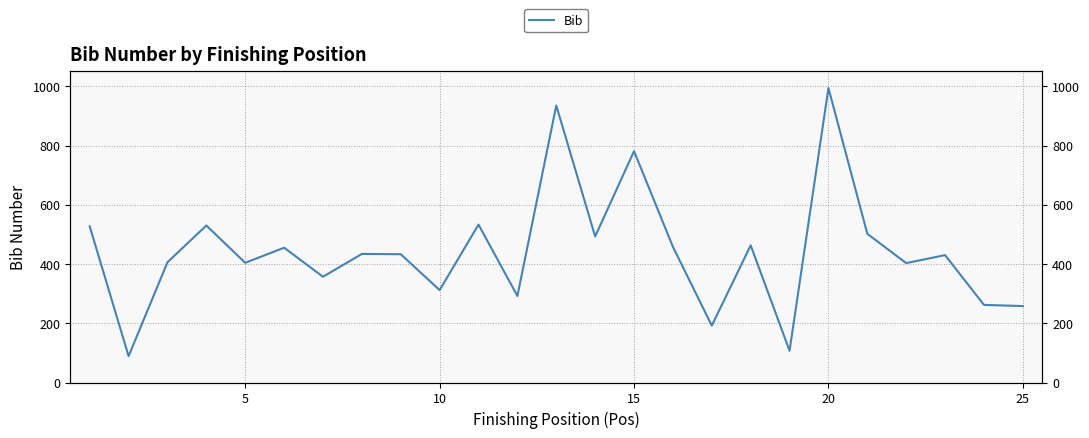

What is the average value?

442